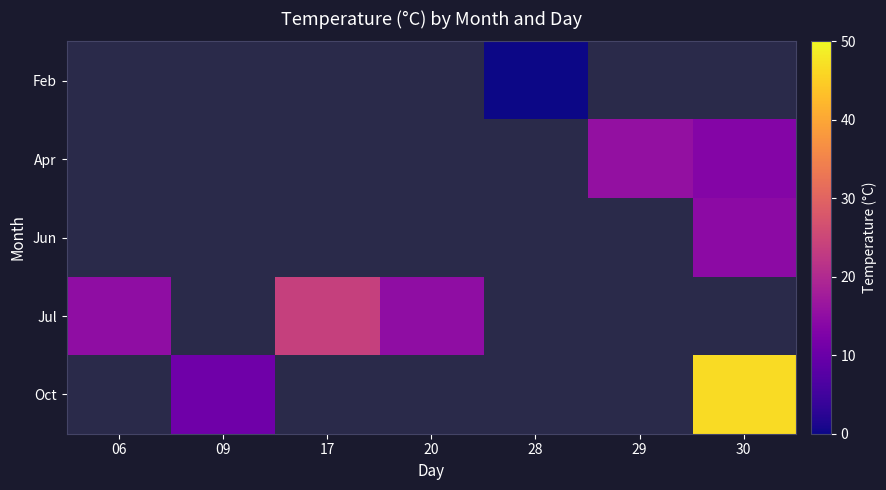

At which label does Jul first exceed 23?

17